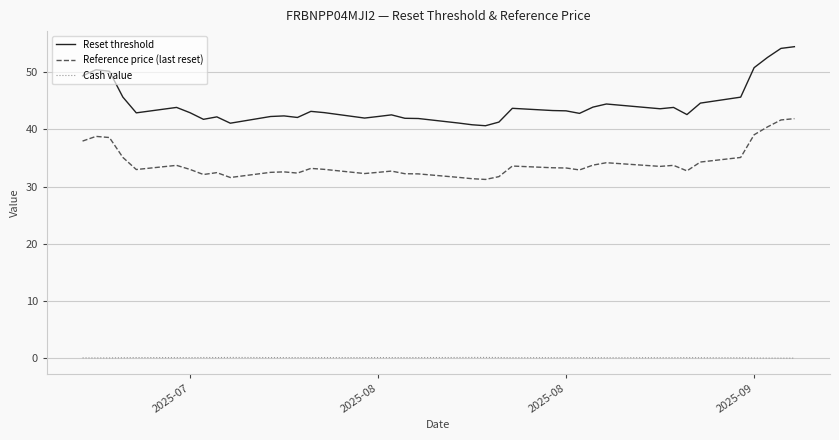

What is the greatest value displayed?

54.5